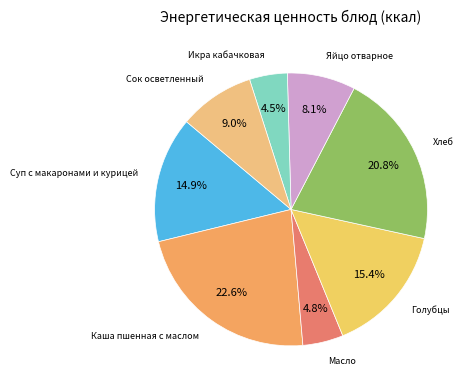

Count the number of slices in the pie.

8